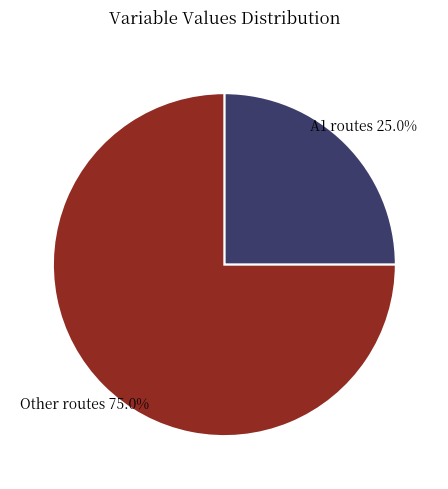

Rank the categories by value from lowest to highest.

А1 routes, Other routes